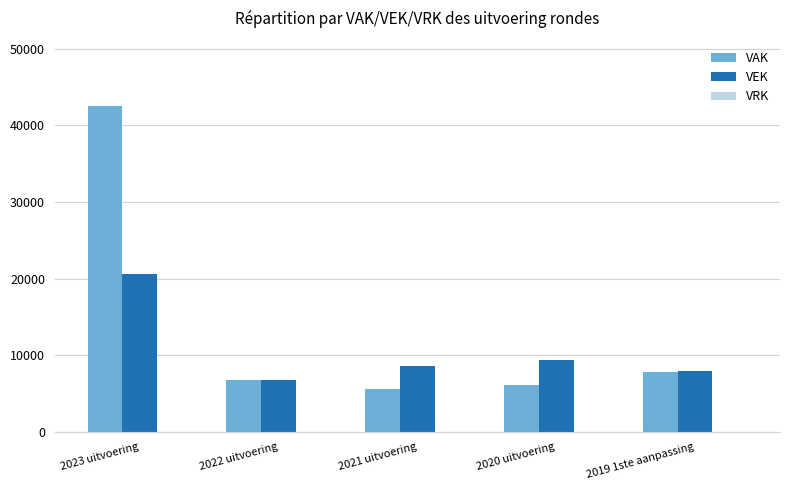

What is the label of the 5th bar from the left?

2019 1ste aanpassing